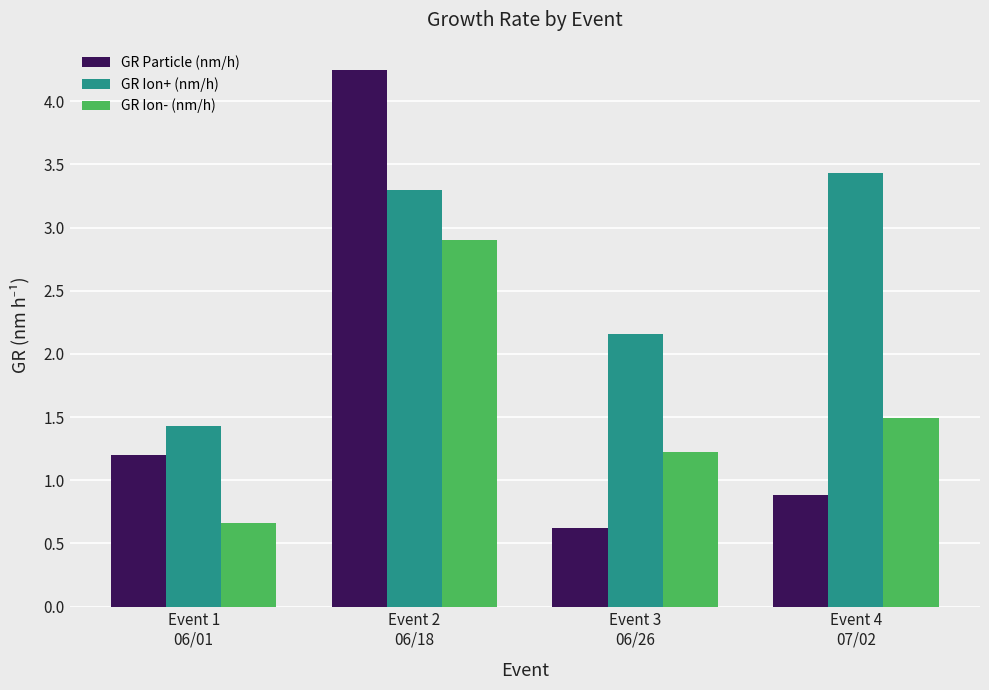

What is the sum of the GR Ion+ (nm/h) values at Event 4
07/02 and Event 1
06/01?

4.9